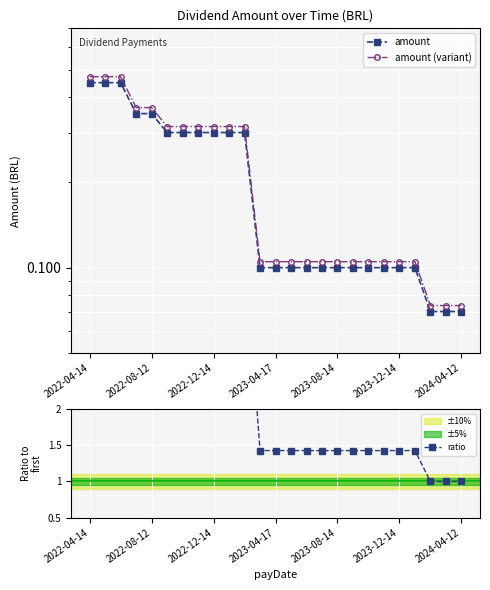

Which series has the widest spread of values?

ratio